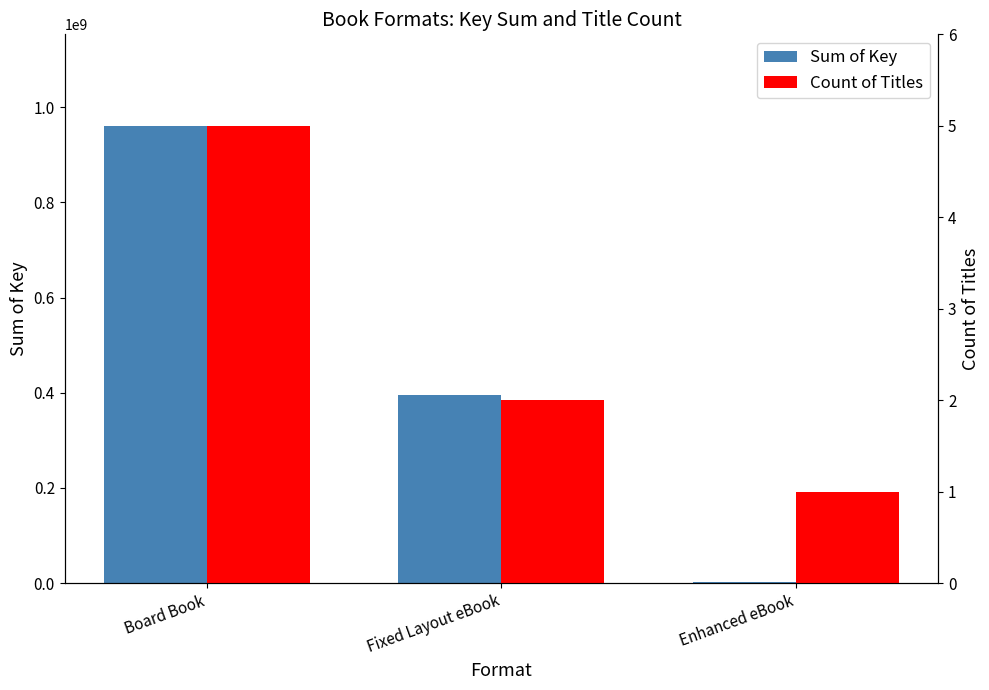

What is the difference between the highest and lowest values at Board Book?

961034889